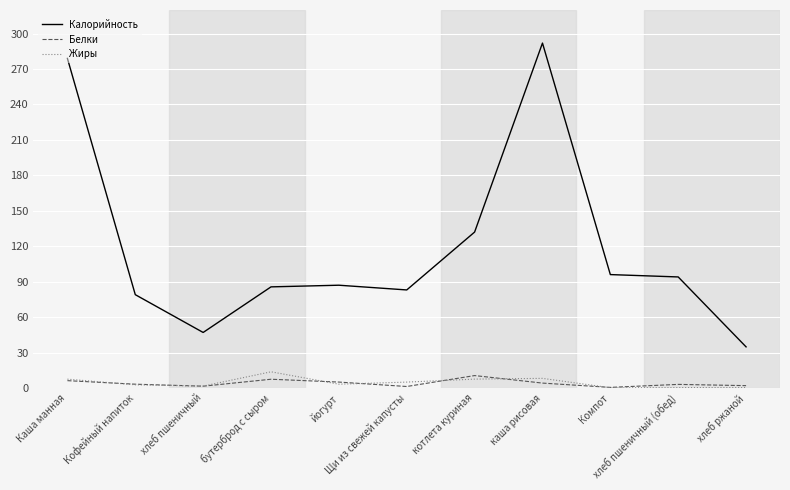

Which series has the largest range (max minus min)?

Калорийность